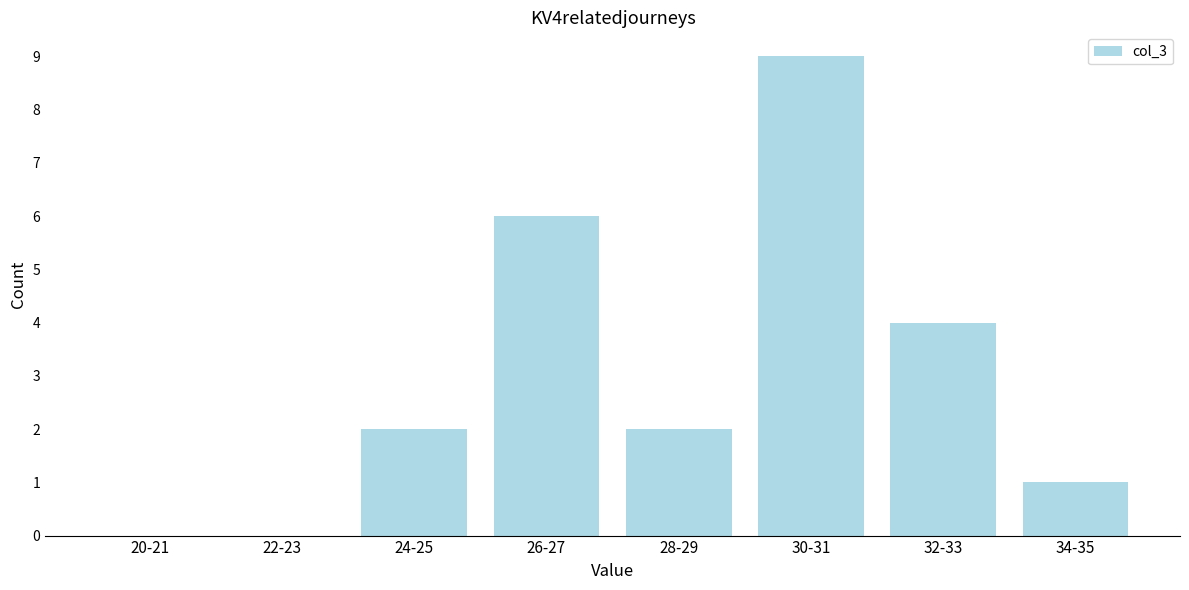

Reading right to left, extract all data points from this chart.

34-35=1	32-33=4	30-31=9	28-29=2	26-27=6	24-25=2	22-23=0	20-21=0